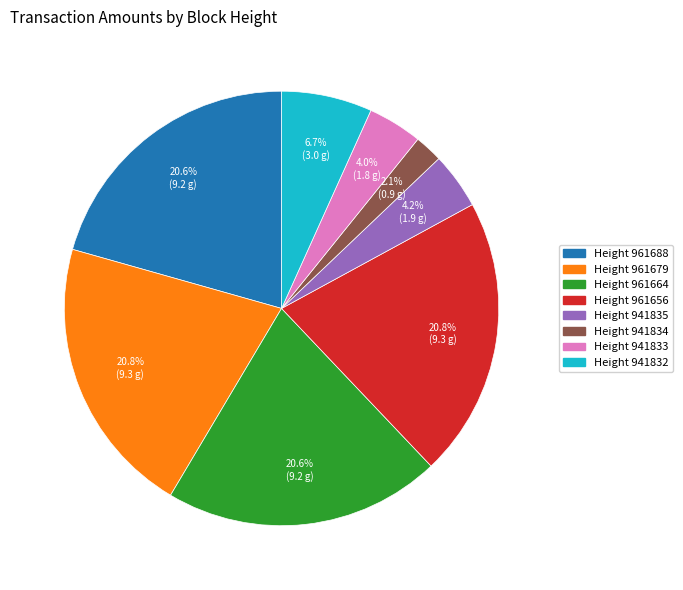

Does any single category account for the majority?

No